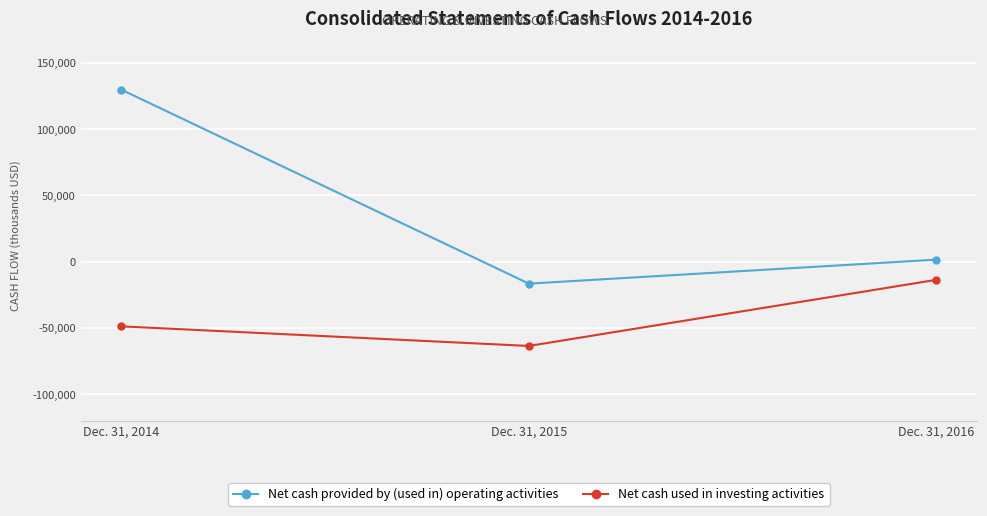

What value does the Net cash used in investing activities series have at Dec. 31, 2015, to the nearest 10?

-63540